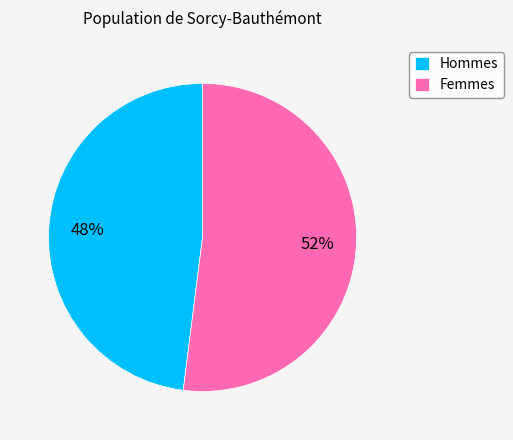

Is the sum of Hommes and Femmes greater than half?

Yes